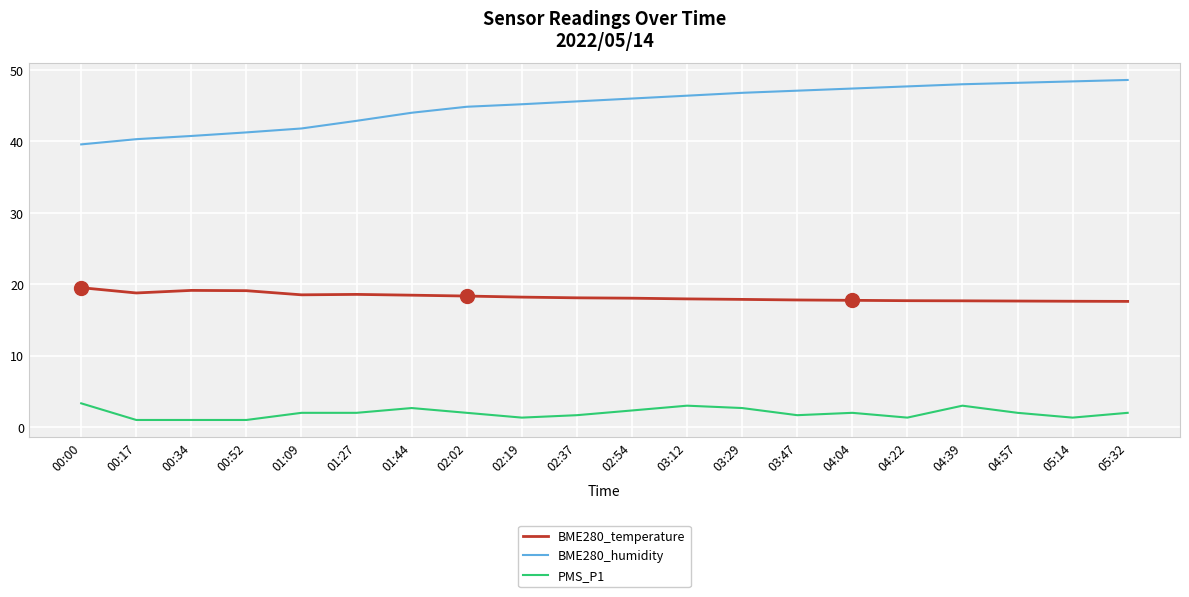

True or false: PMS_P1 and BME280_humidity cross at least once.

False